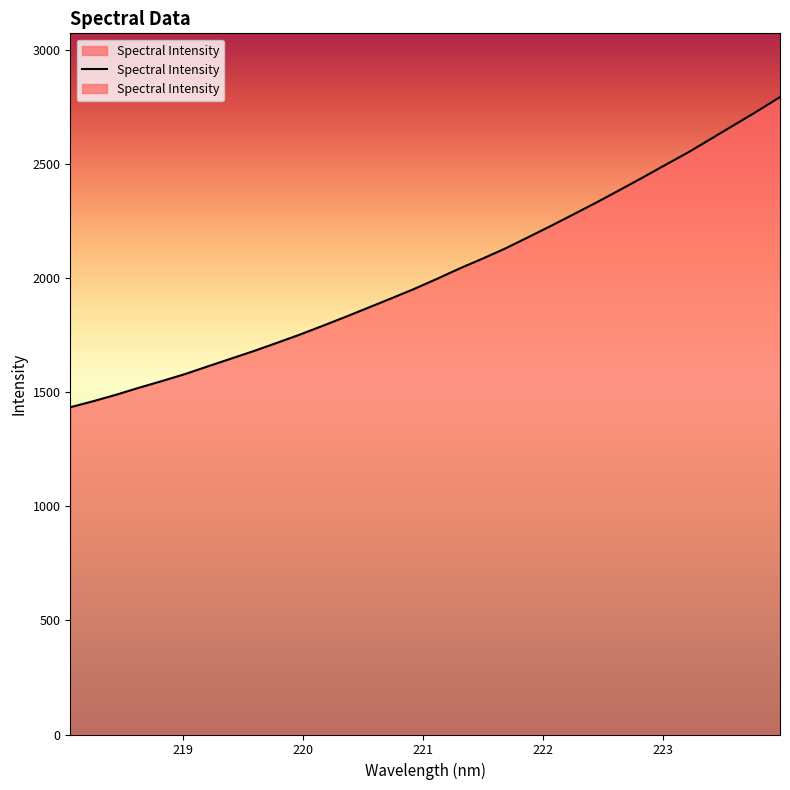

Rank the categories by value from highest to lowest.

223.9802, 223.7895, 223.5987, 223.408, 223.2172, 223.0264, 222.8355, 222.6447, 222.4538, 222.263, 222.0721, 221.8812, 221.6902, 221.4993, 221.3083, 221.1174, 220.9264, 220.7354, 220.5444, 220.3533, 220.1623, 219.9712, 219.7801, 219.589, 219.3979, 219.2067, 219.0156, 218.8244, 218.6332, 218.442, 218.2508, 218.0596